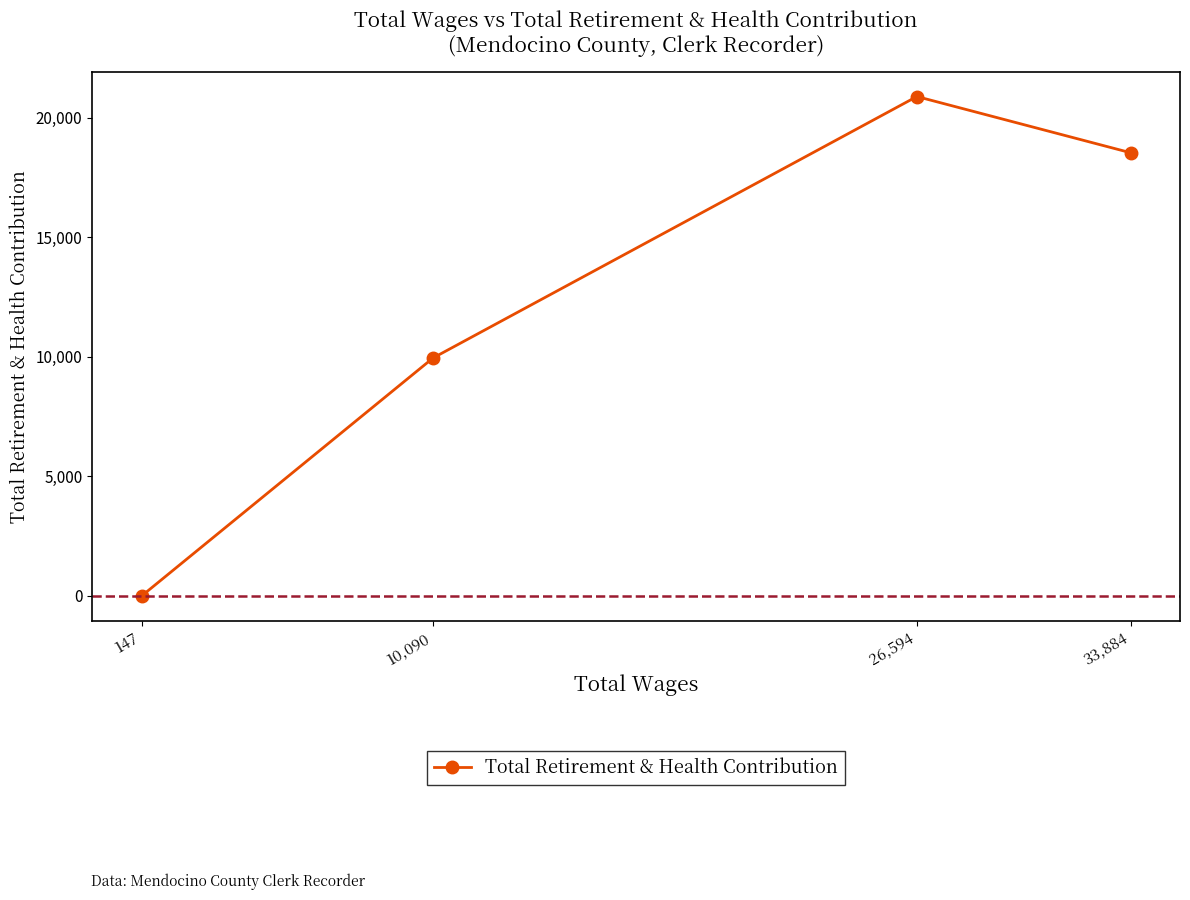

What is the greatest value displayed?

20896